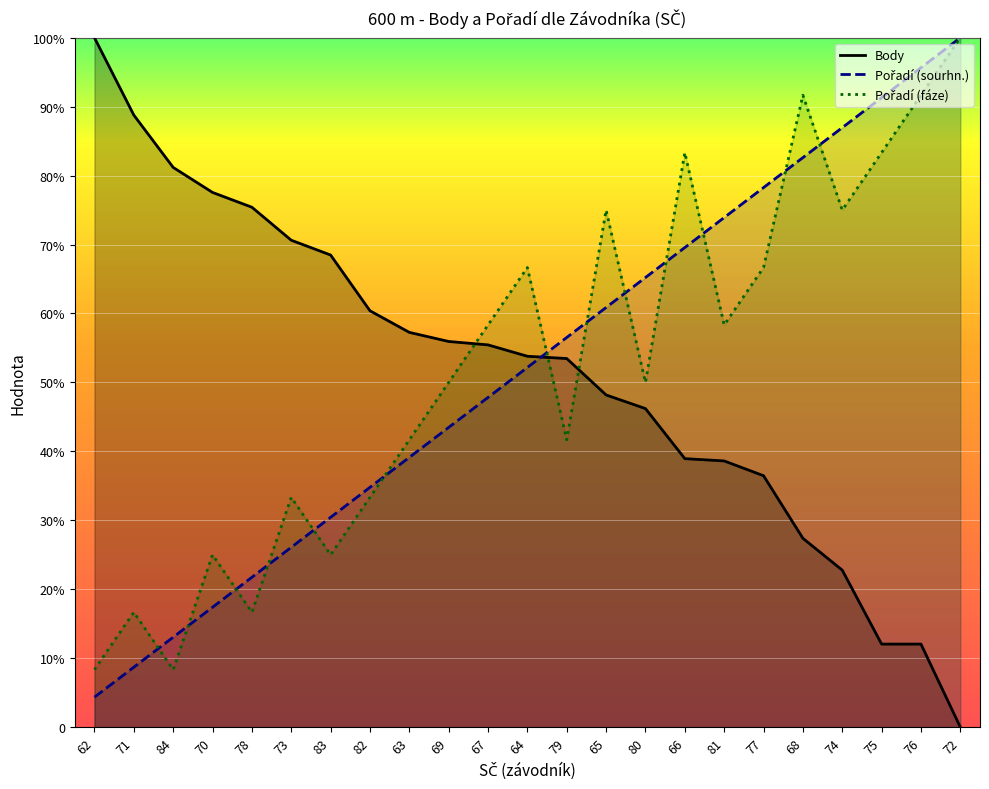

True or false: Pořadí (sourhn.) has more than 2 points higher than both neighbors.

False